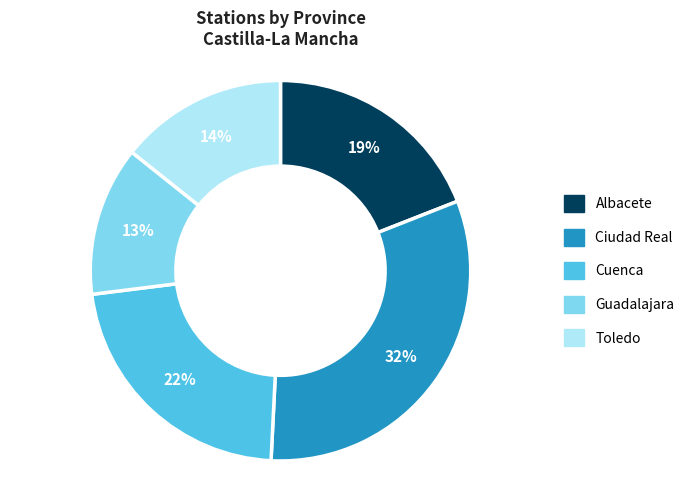

Is the sum of Guadalajara and Toledo greater than half?

No